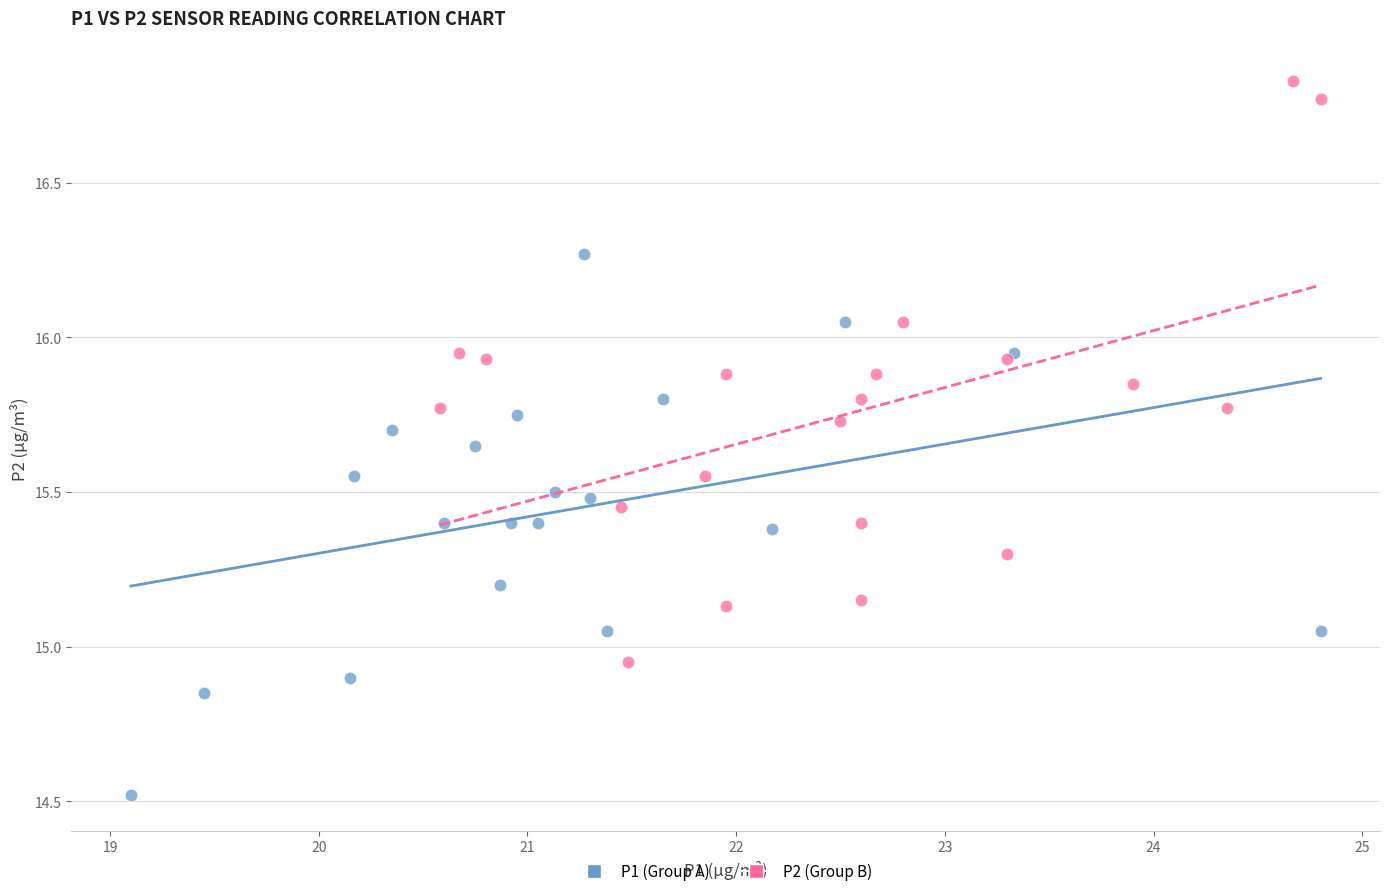

Which series reaches the maximum Y coordinate?

P2 (Group B)